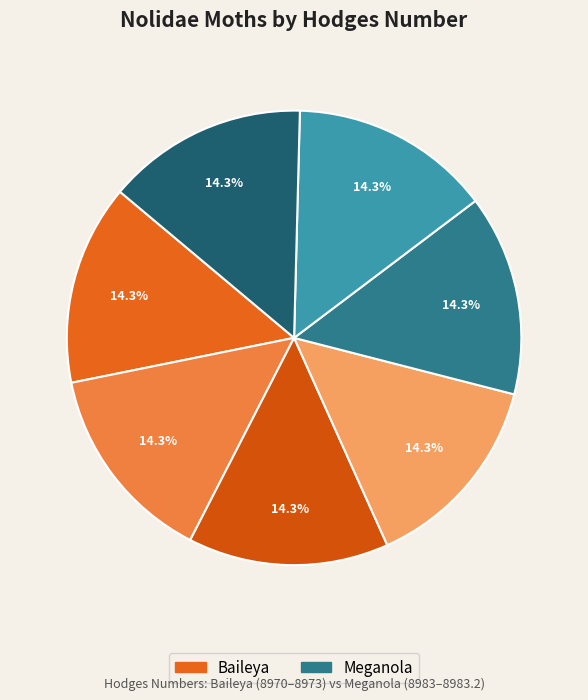

Count the number of slices in the pie.

7